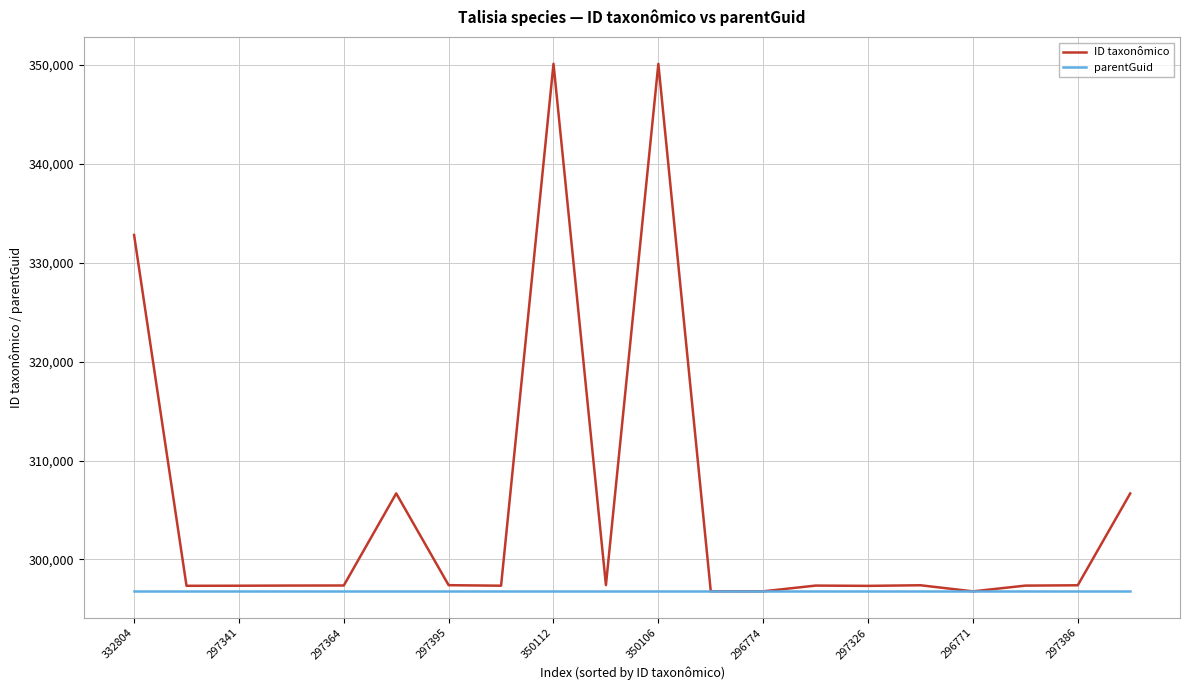

Which series has the widest spread of values?

ID taxonômico